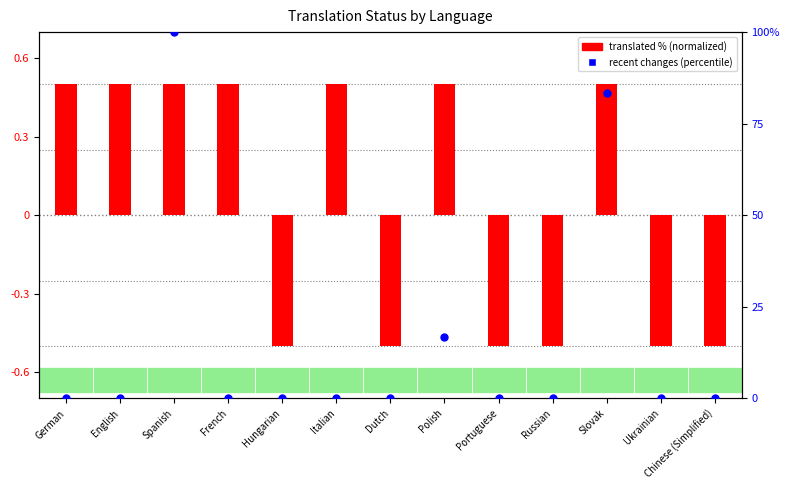

At how many categories does at least one series exceed 72?

2